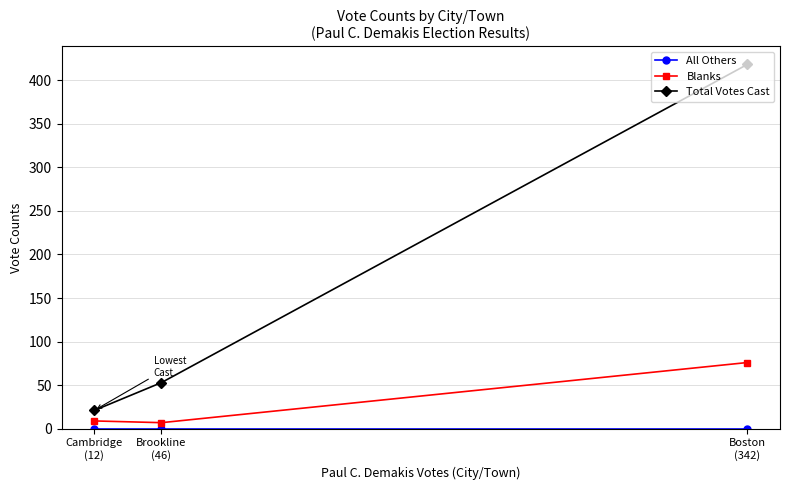

Reading right to left, list all the values displayed in this chart.

All Others: Cambridge
(12)=0	Brookline
(46)=0	Boston
(342)=0
Blanks: Cambridge
(12)=9	Brookline
(46)=7	Boston
(342)=76
Total Votes Cast: Cambridge
(12)=21	Brookline
(46)=53	Boston
(342)=418